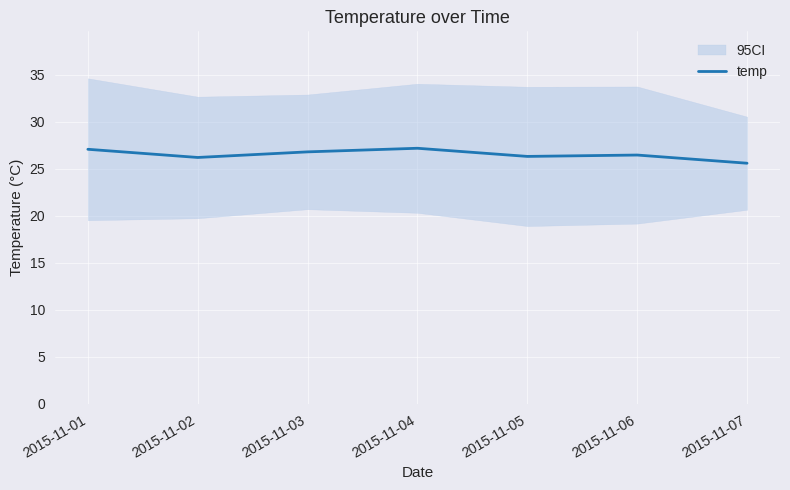

At which category does the chart reach its minimum across all series?

2015-11-07